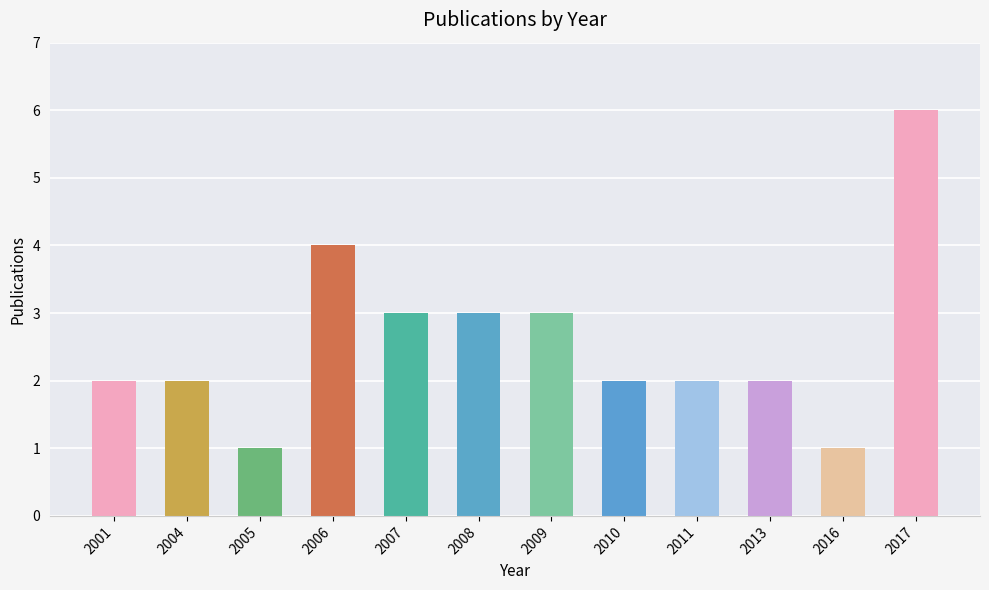

What is the sum of the values at 2005 and 2017?

7